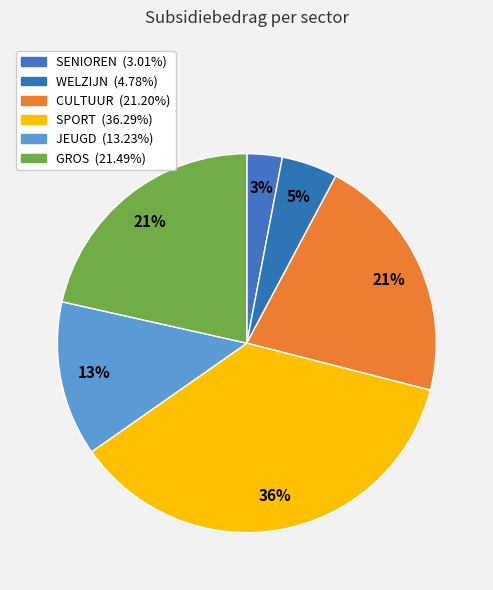

Rank the categories by value from lowest to highest.

SENIOREN, WELZIJN, JEUGD, CULTUUR, GROS, SPORT